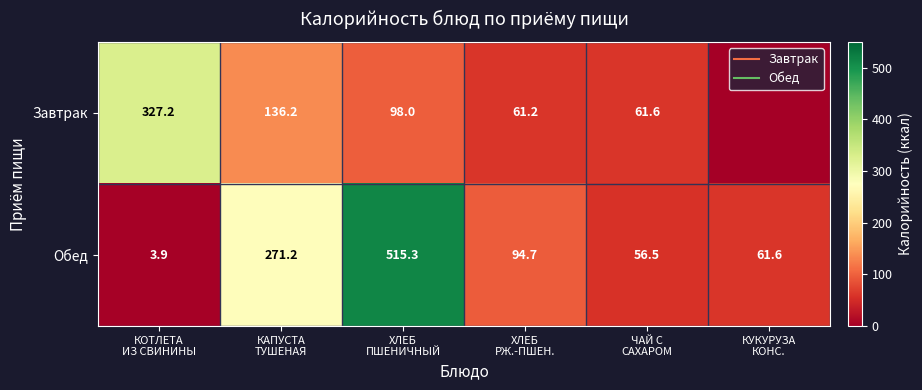

List the series in order of their peak value, highest first.

Обед, Завтрак